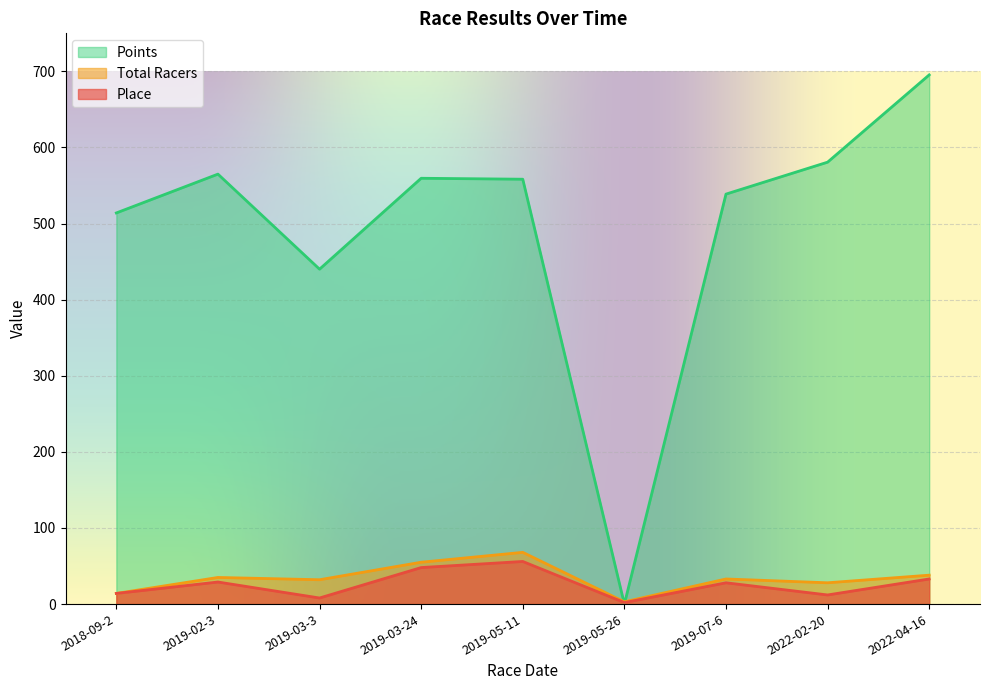

Reading right to left, list all the values displayed in this chart.

Place: 2022-04-16=33.0	2022-02-20=12.0	2019-07-6=28.0	2019-05-26=2.0	2019-05-11=56.0	2019-03-24=48.0	2019-03-3=8.0	2019-02-3=29.0	2018-09-2=14.0
Total Racers: 2022-04-16=38.0	2022-02-20=28.0	2019-07-6=33.0	2019-05-26=3.0	2019-05-11=68.0	2019-03-24=55.0	2019-03-3=32.0	2019-02-3=35.0	2018-09-2=14.0
Points: 2022-04-16=695.4	2022-02-20=580.7	2019-07-6=538.7	2019-05-26=0.0	2019-05-11=558.3	2019-03-24=559.5	2019-03-3=440.1	2019-02-3=565.0	2018-09-2=514.0